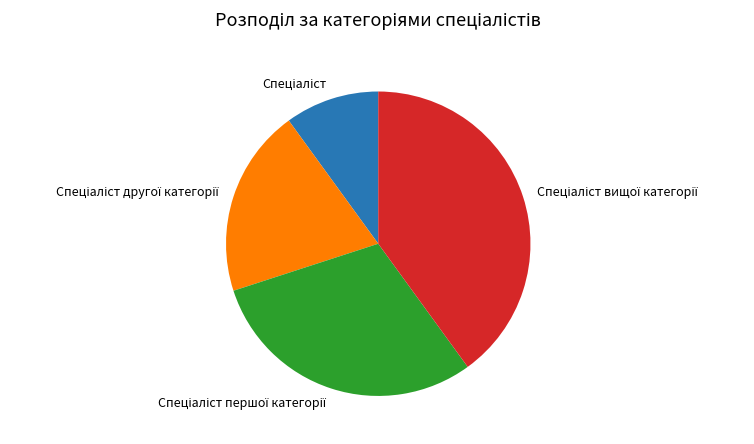

Is there a majority slice in this chart?

No